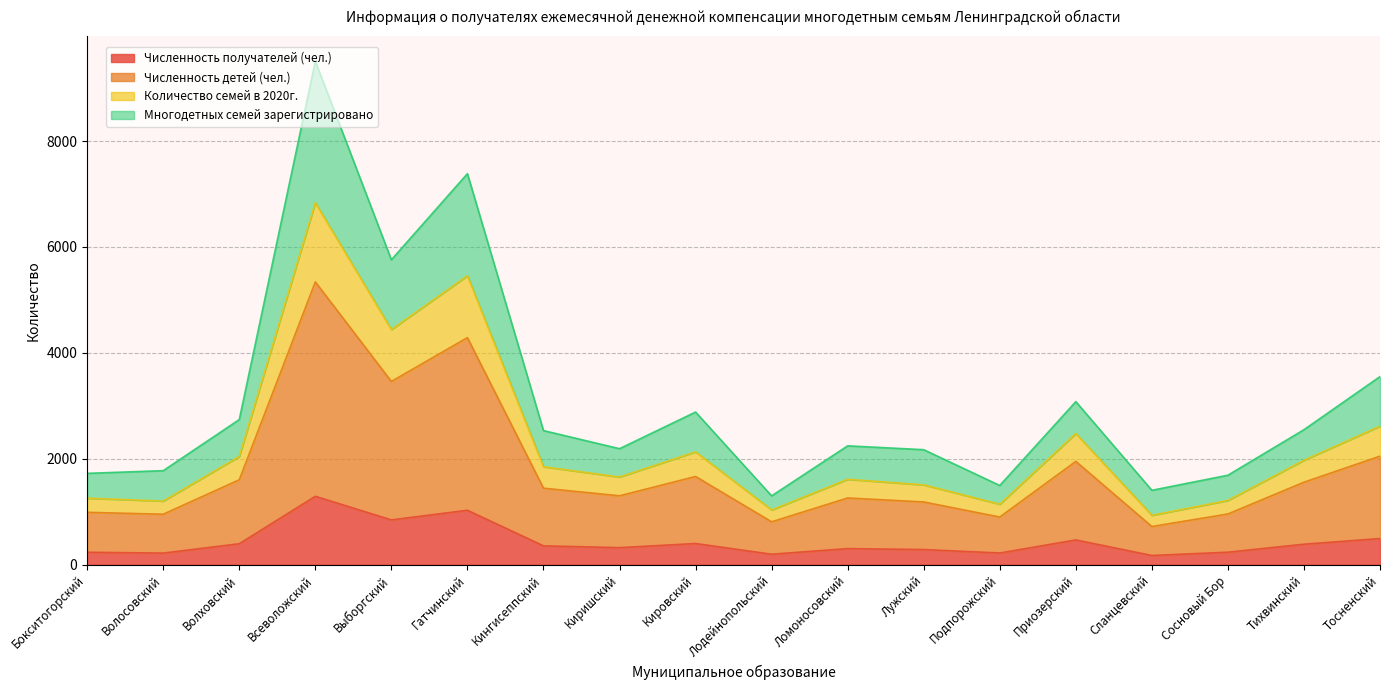

Which category has the highest value in the Численность получателей (чел.) series?

Всеволожский